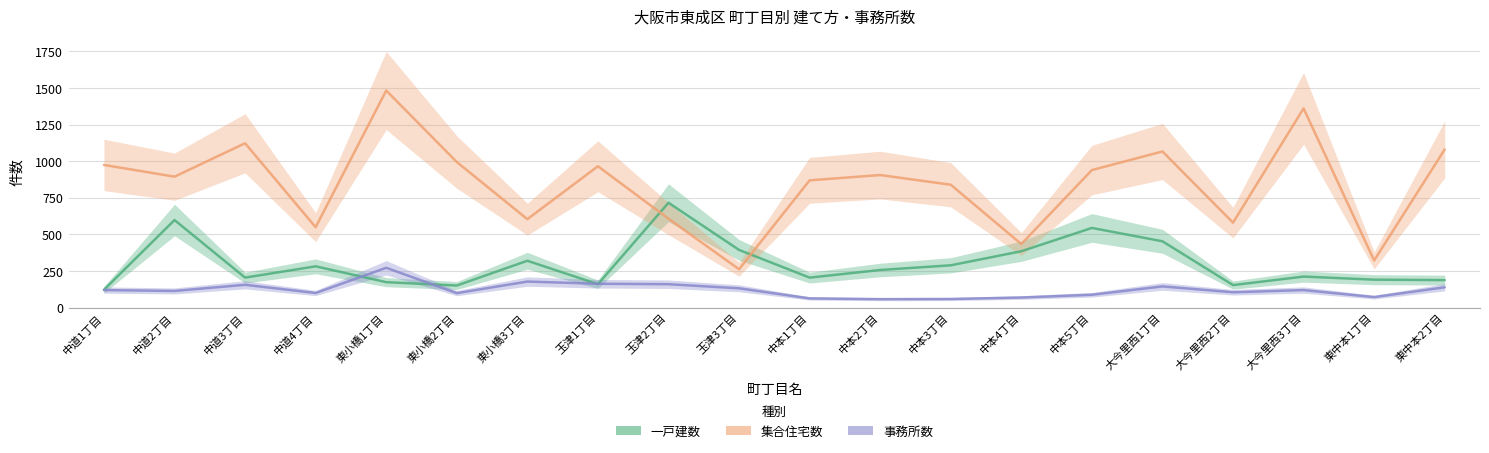

True or false: 一戸建数 has a value of 98 at 東小橋1丁目.

False